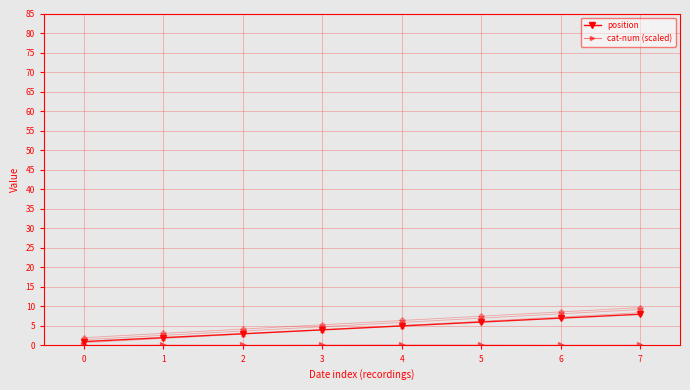

Rank the series at 3 from lowest to highest value.

cat-num (scaled), position